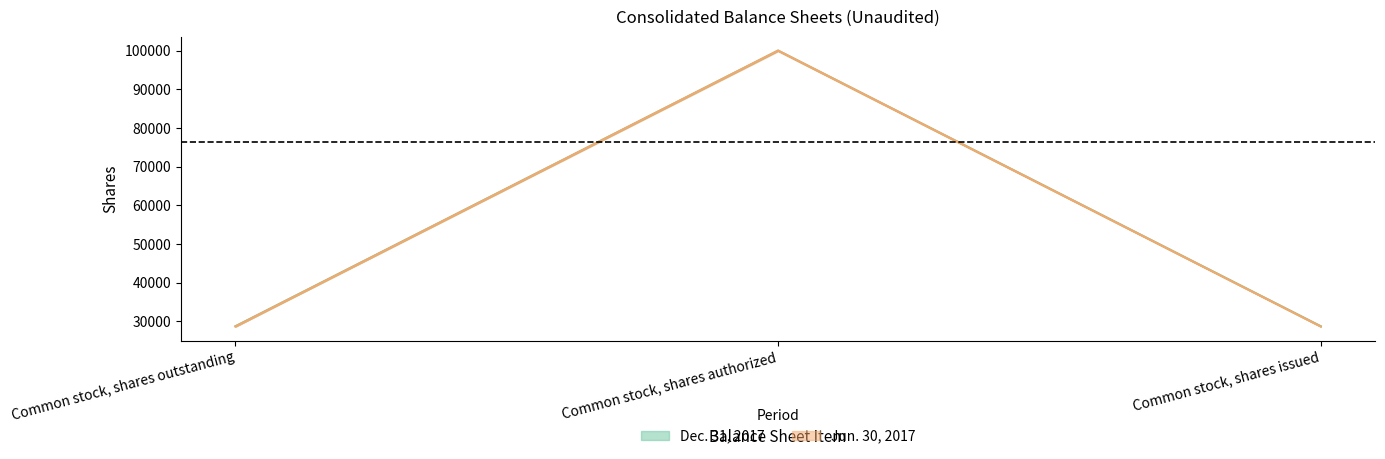

Does the chart display data point markers on the line(s)?

No